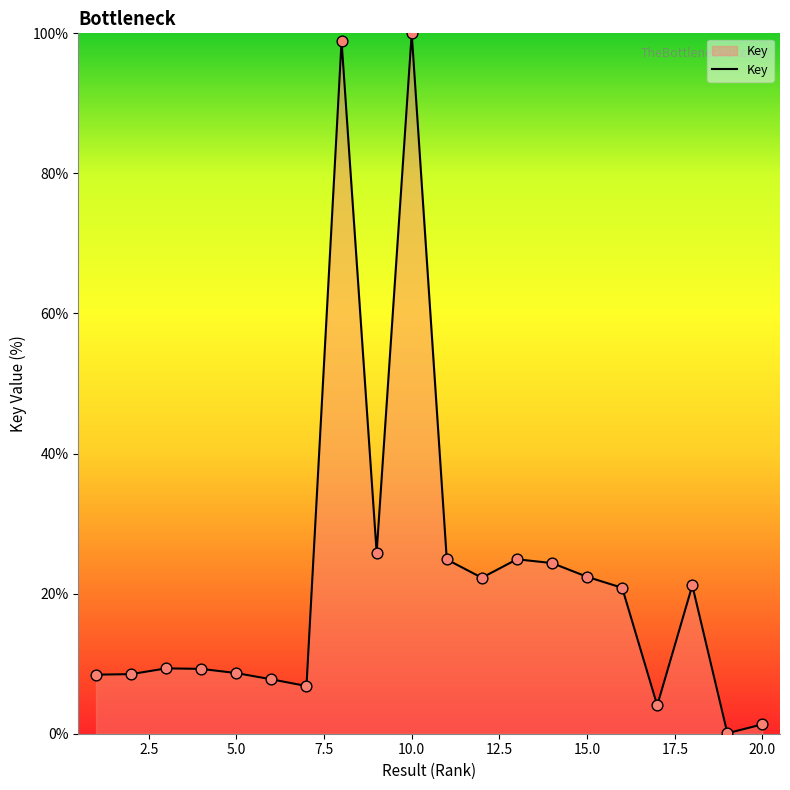

What is the difference between the maximum and minimum values?

99.9